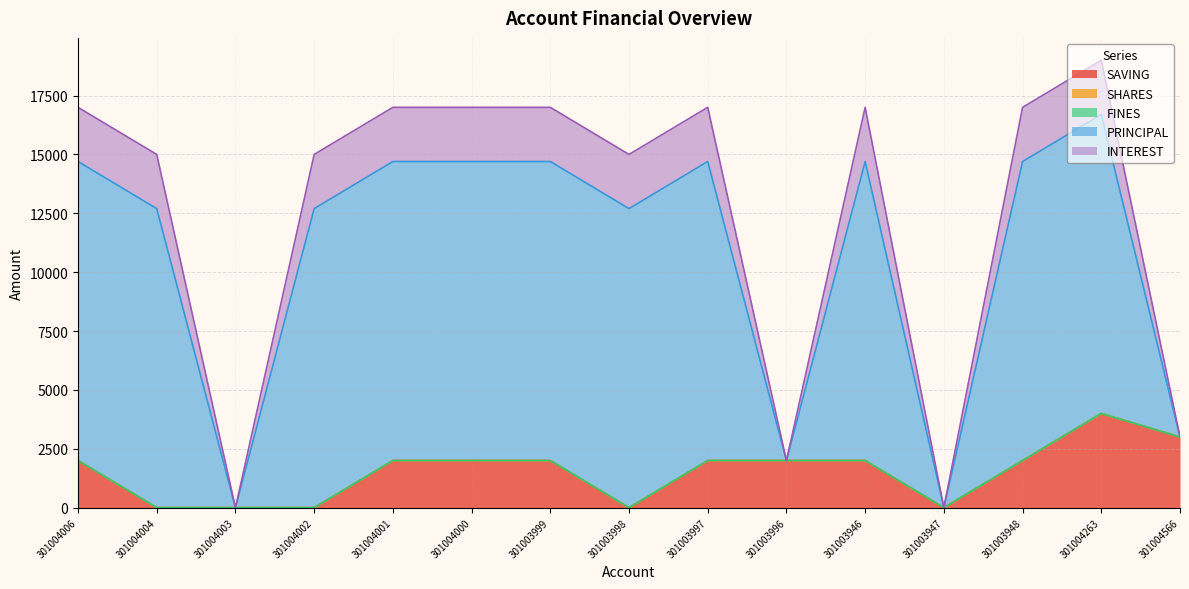

Which series changed the most between 301004006 and 301004001?

SAVING